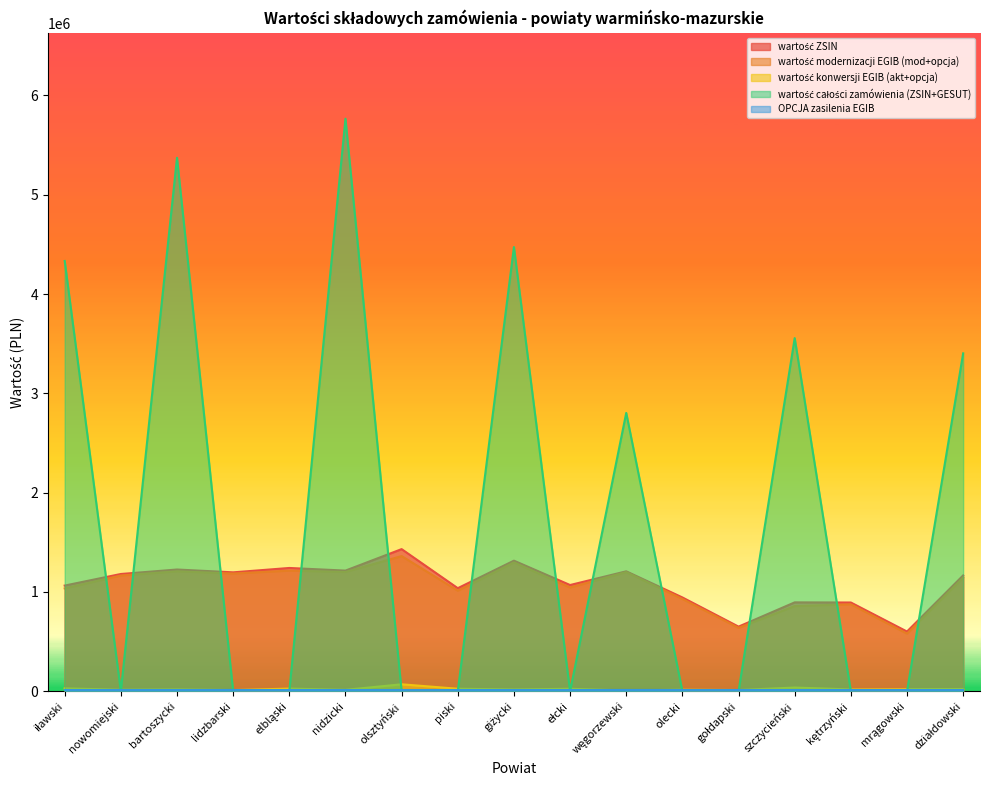

What is the greatest value displayed?

5765074.5